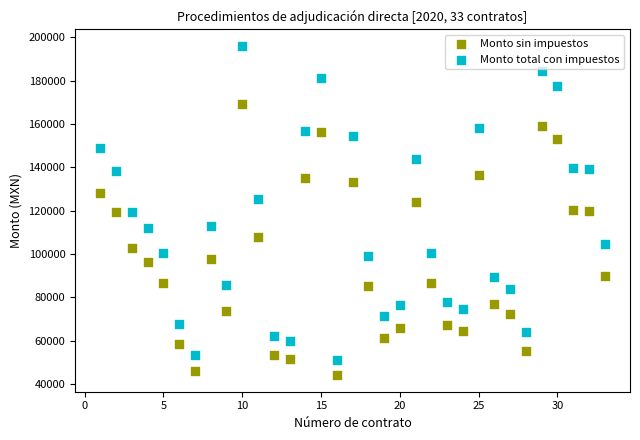

What is the X range (max minus min) for the scatter plot?

32.0